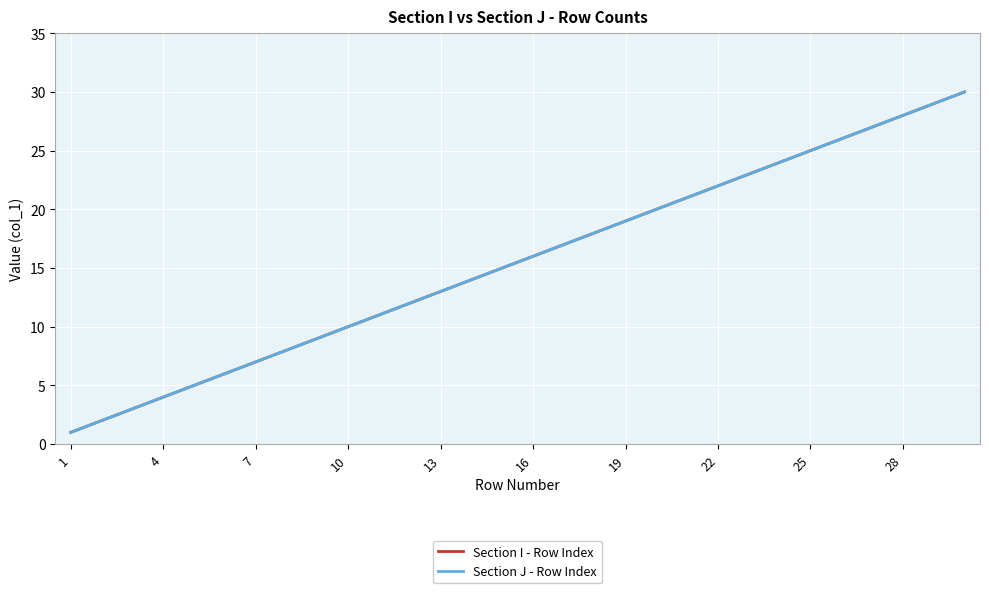

Reading left to right, extract all data points from this chart.

Section I - Row Index: 1	2	3	4	5	6	7	8	9	10	11	12	13	14	15	16	17	18	19	20	21	22	23	24	25	26	27	28	29	30
Section J - Row Index: 1	2	3	4	5	6	7	8	9	10	11	12	13	14	15	16	17	18	19	20	21	22	23	24	25	26	27	28	29	30